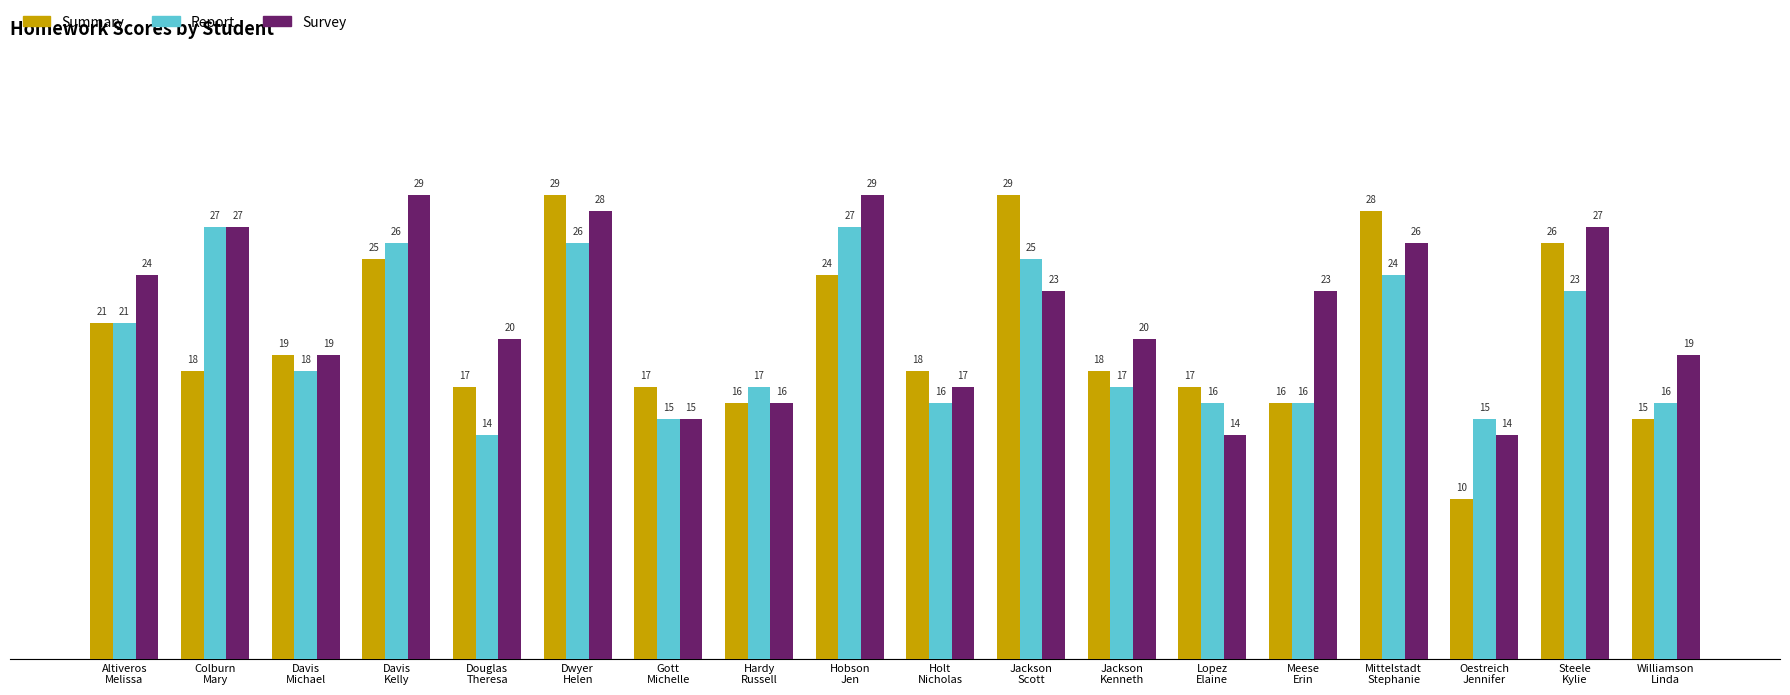

At which category is the sum across all series the highest?

Dwyer
Helen